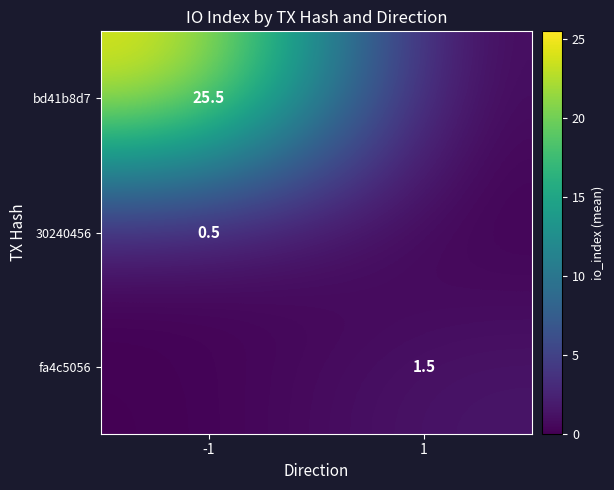

True or false: 30240456 has a value of 0.7 at -1.

False